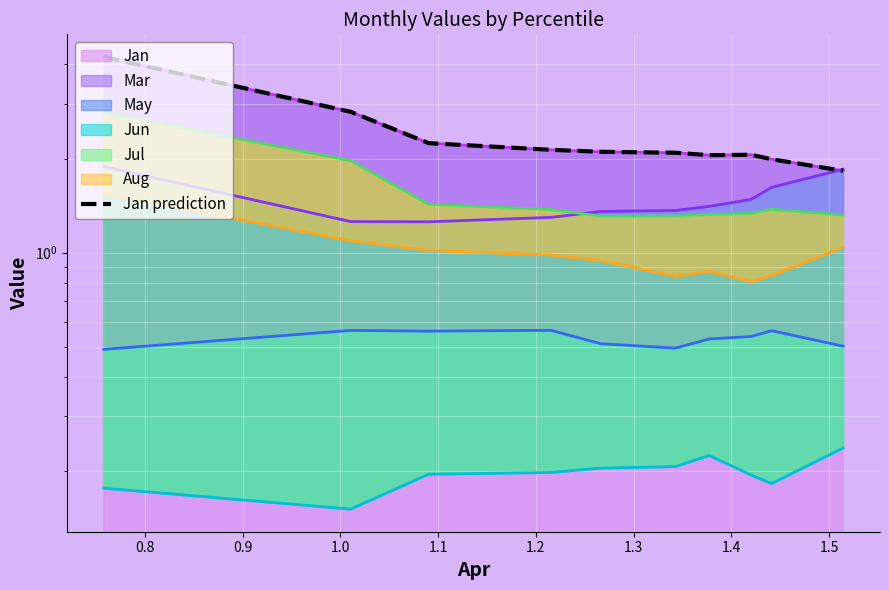

What is the change in value from 0.8 to 0.9?

-0.6